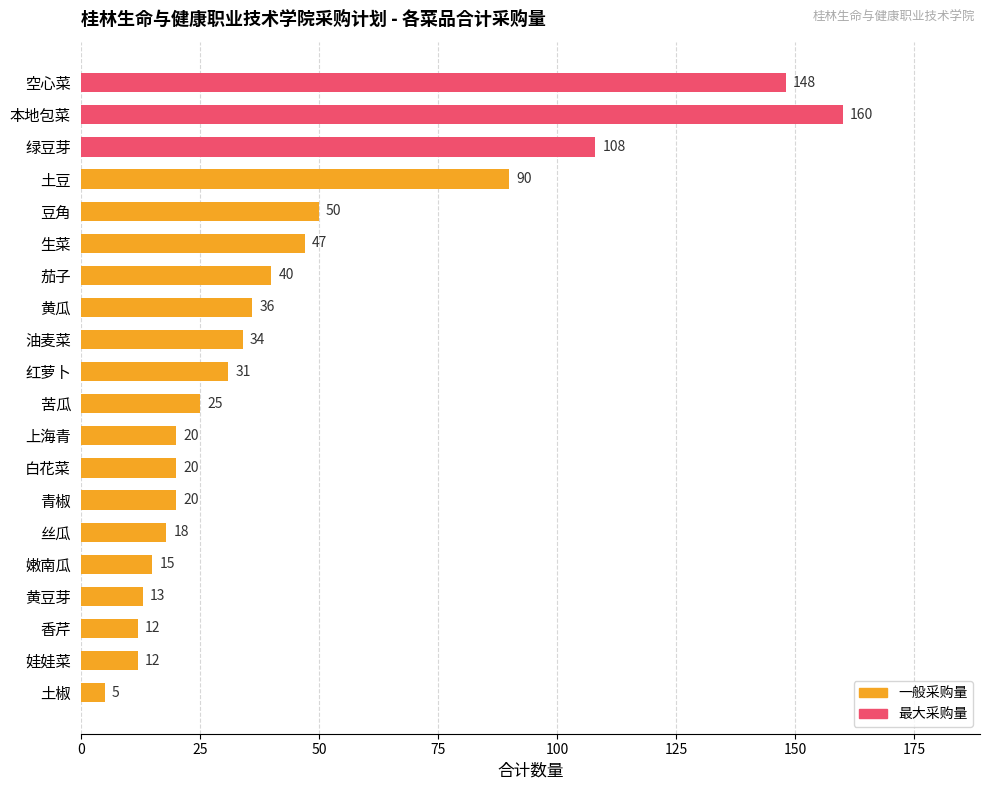

Which has a higher value, 土椒 or 绿豆芽?

绿豆芽